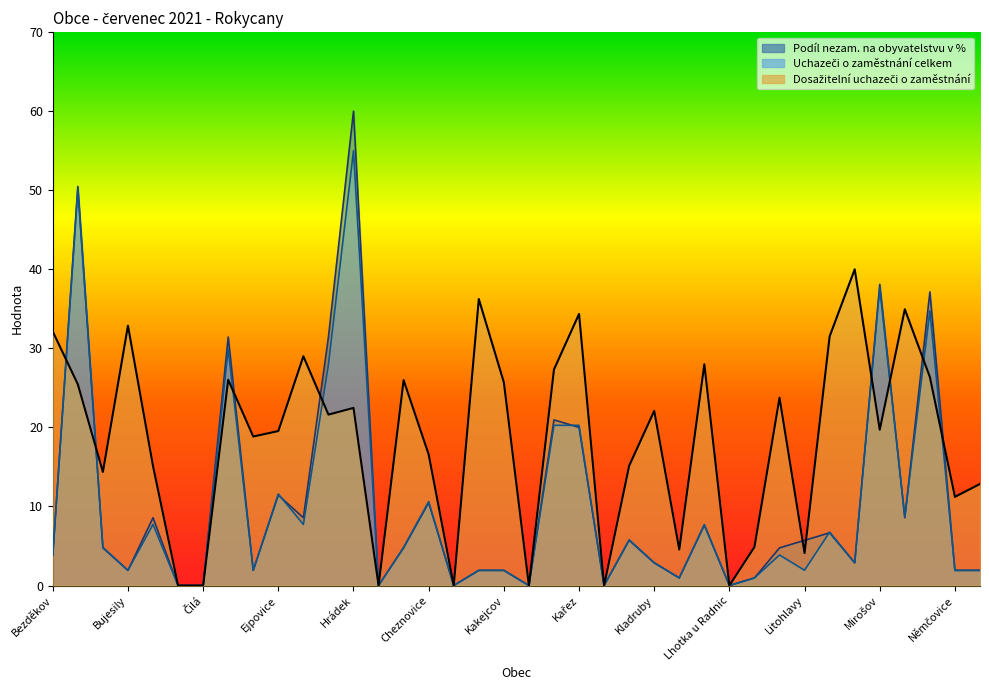

What is the sum of all Uchazeči o zaměstnání celkem values?

400.0